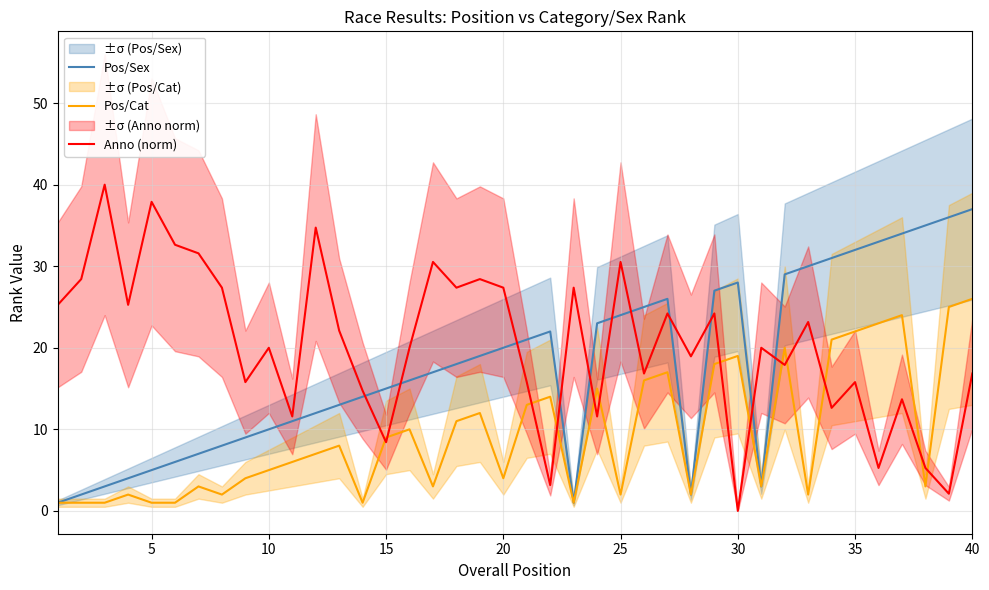

What is the highest value of the Anno (norm) series?

40.0